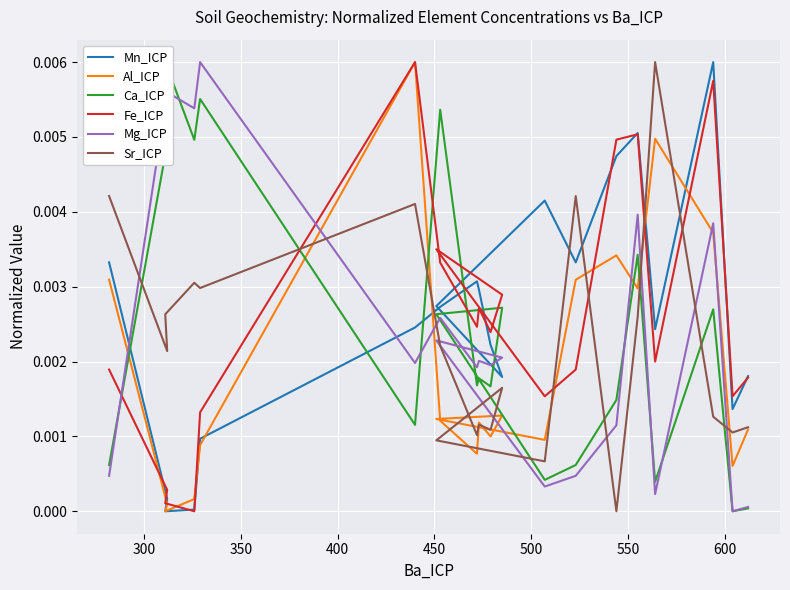

How many lines are shown in the chart?

6